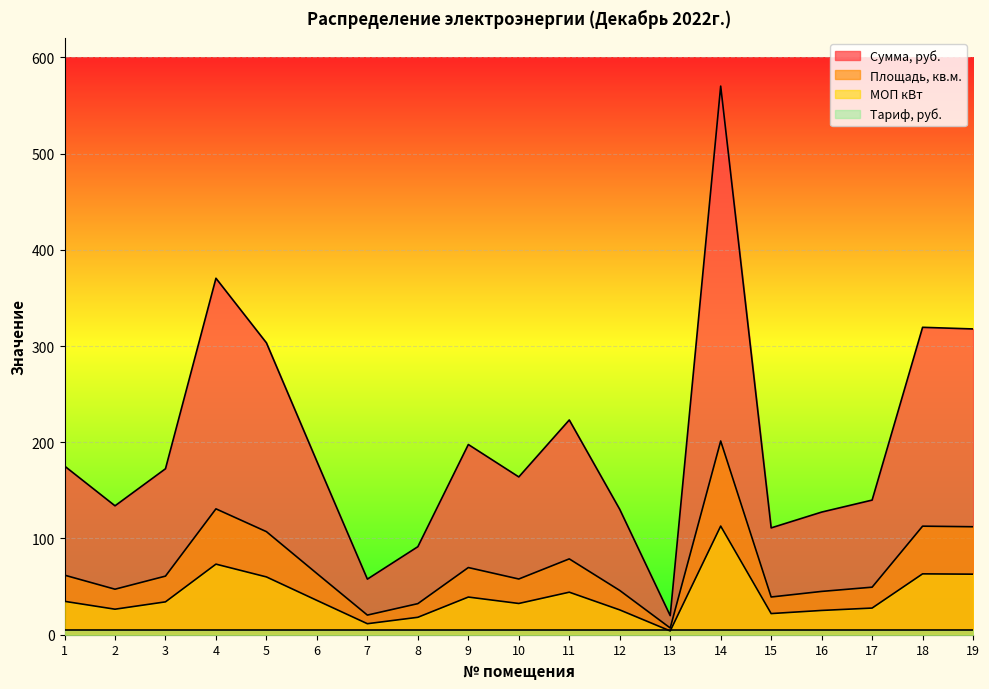

At which label does Сумма, руб. reach its peak?

14